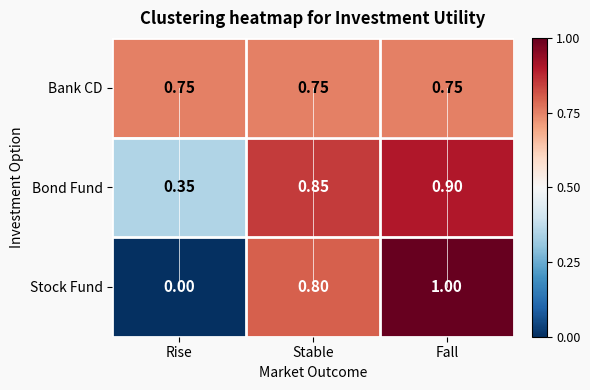

List the series in order of their peak value, lowest first.

Bank CD, Bond Fund, Stock Fund